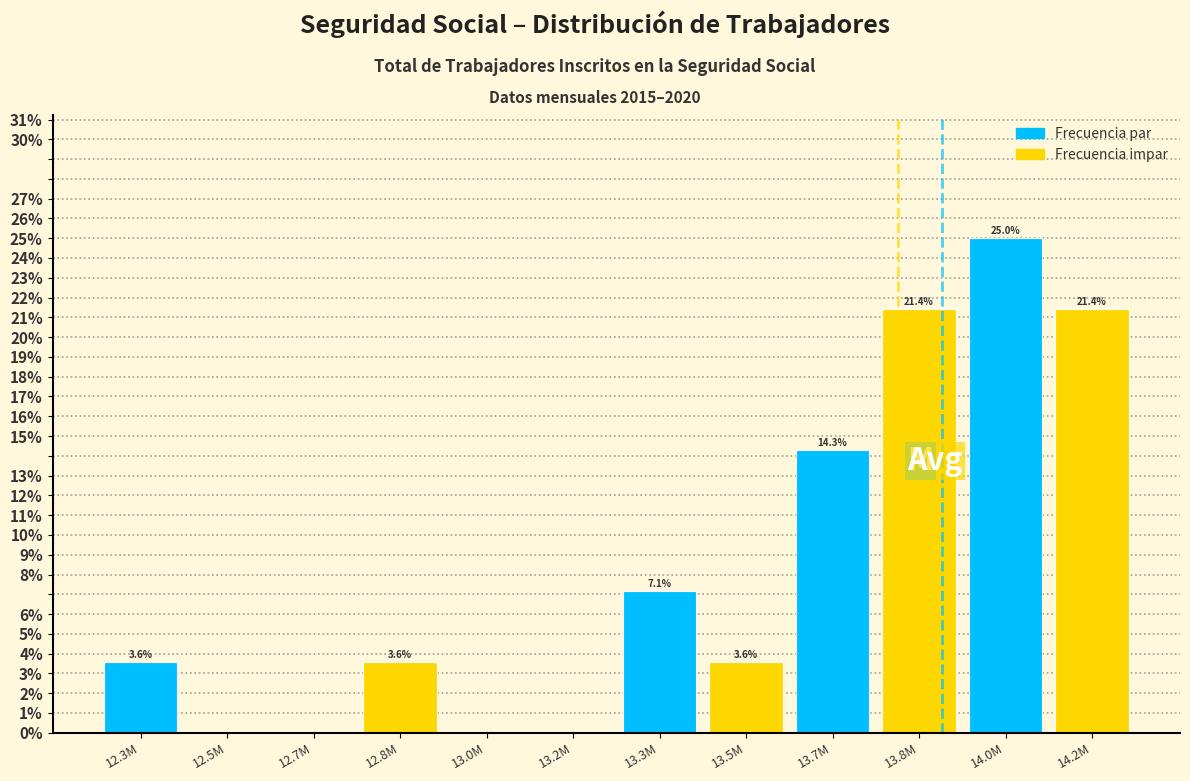

Are the bars horizontal?

No